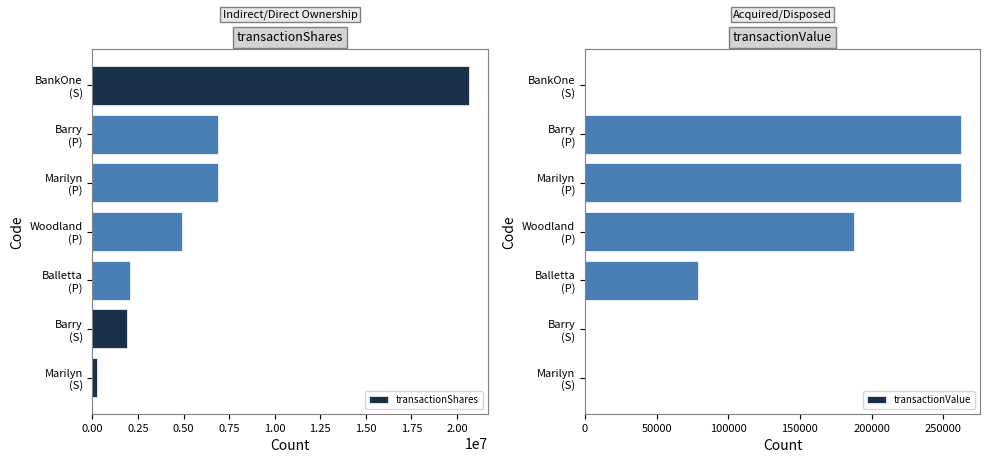

Reading left to right, extract all data points from this chart.

transactionShares: 251771	1918438	2061020	4907212	6870097	6870097	20642493
transactionValue: 0	0	78750	187500	262500	262500	0